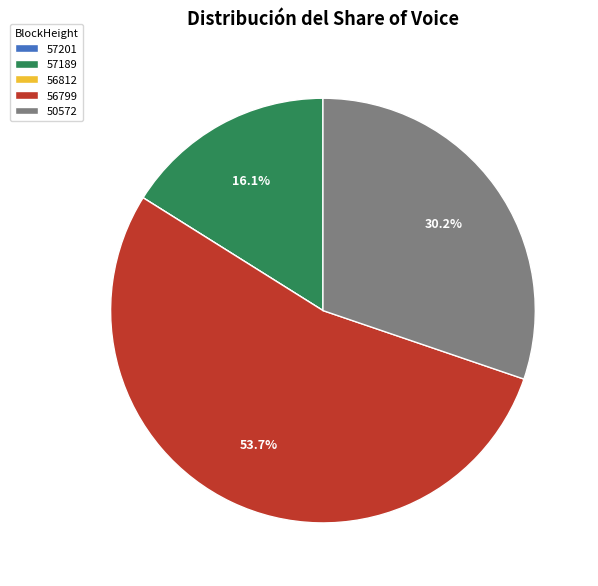

Is there a majority slice in this chart?

Yes